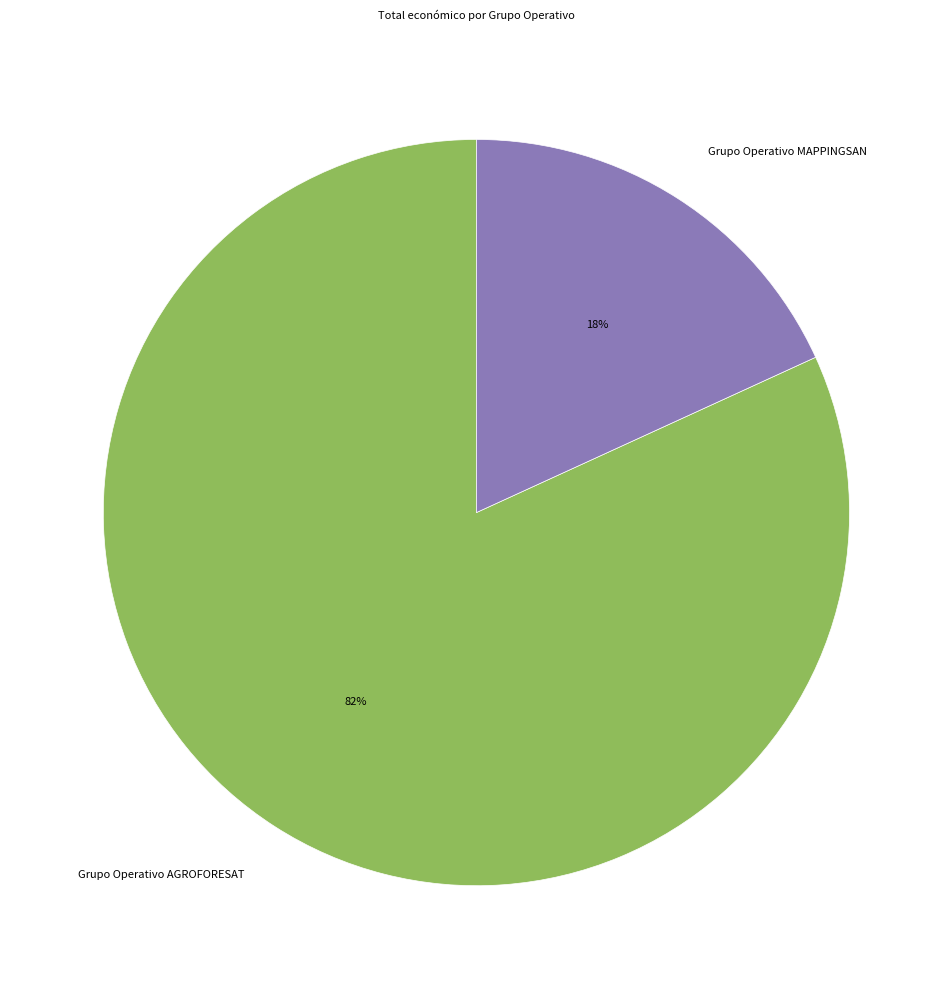

Rank the categories by value from highest to lowest.

Grupo Operativo AGROFORESAT, Grupo Operativo MAPPINGSAN